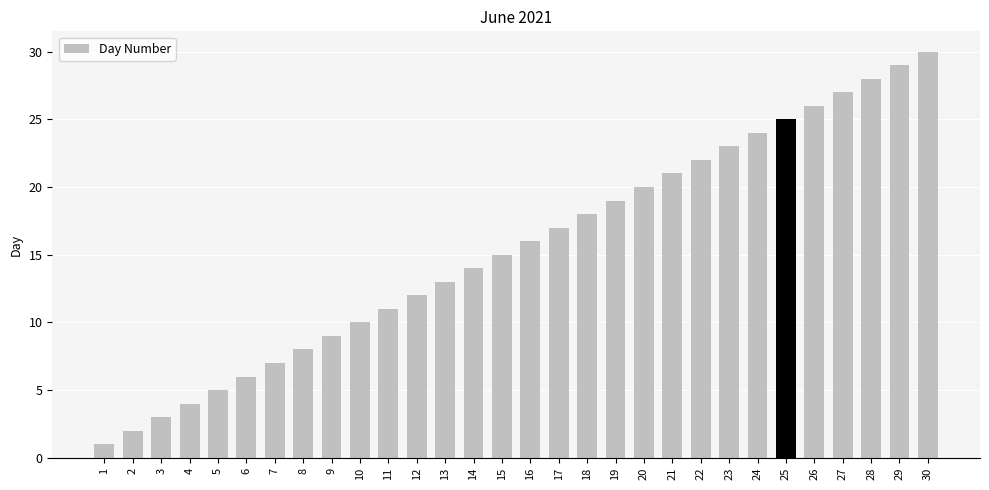

How many bars are there in total?

30